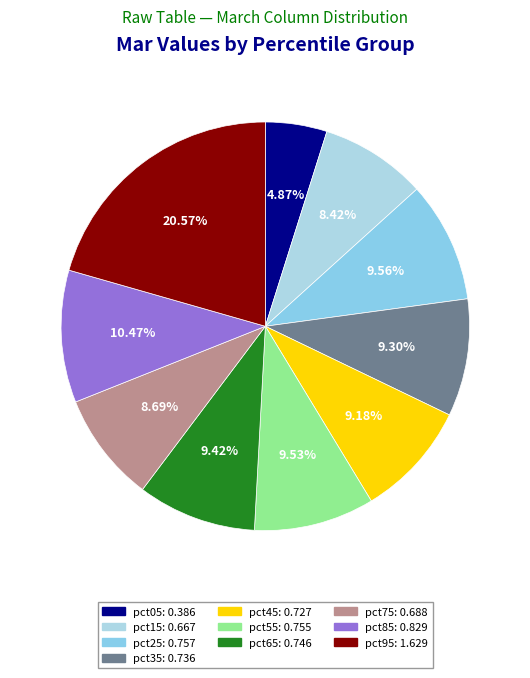

To the nearest percent, what is the average slice percentage?

10%